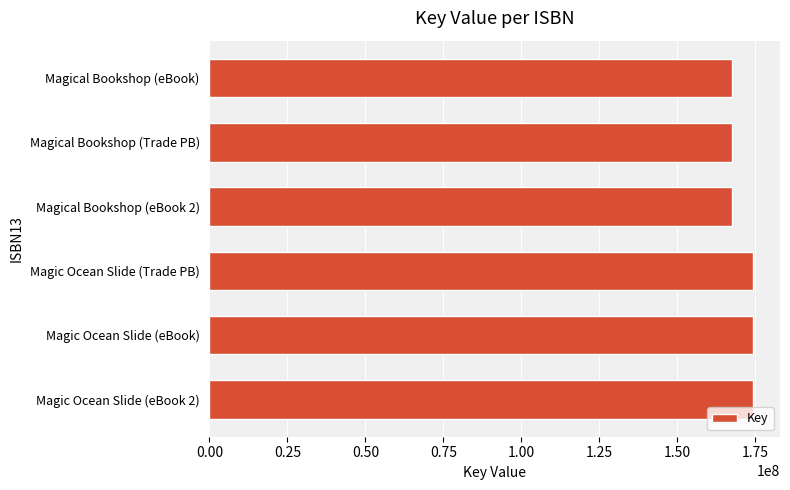

What is the label of the 3rd bar from the top?

Magical Bookshop (eBook 2)